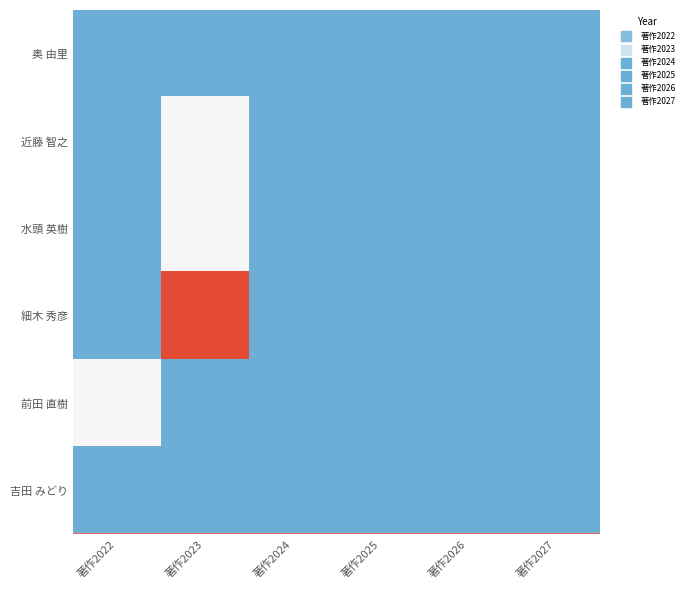

Rank the series by their maximum value, from highest to lowest.

細木 秀彦, 近藤 智之, 水頭 英樹, 前田 直樹, 奥 由里, 吉田 みどり